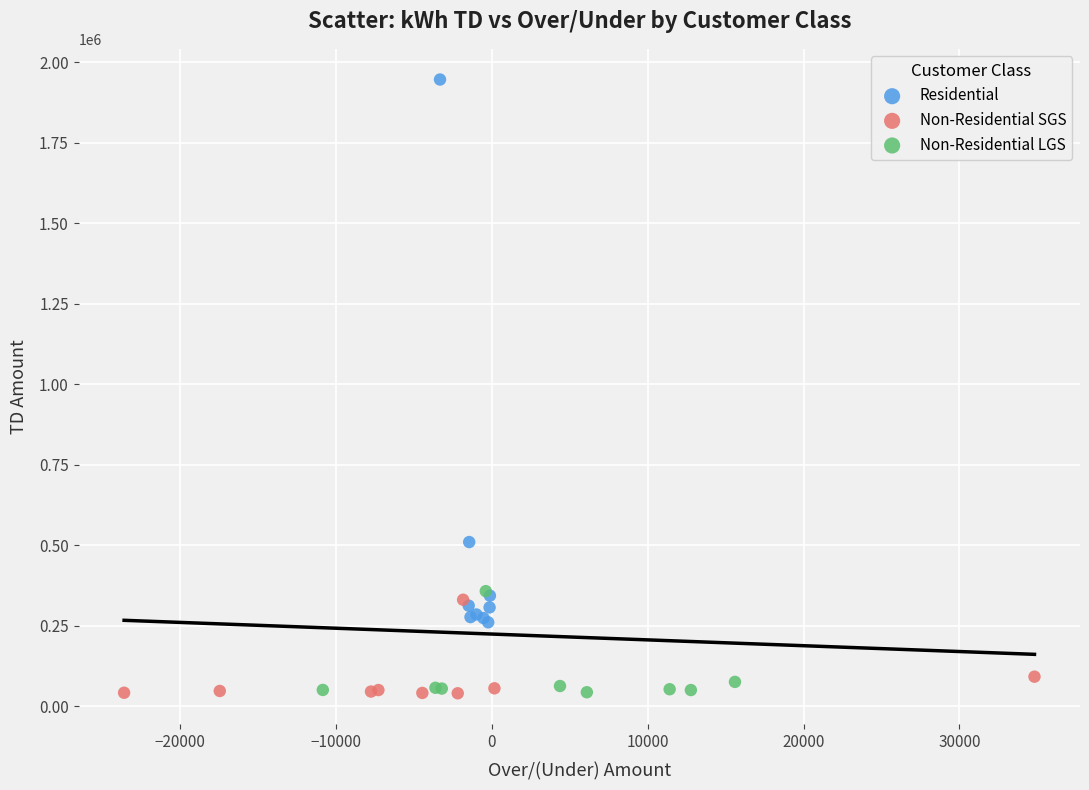

Which series reaches the maximum Y coordinate?

Residential